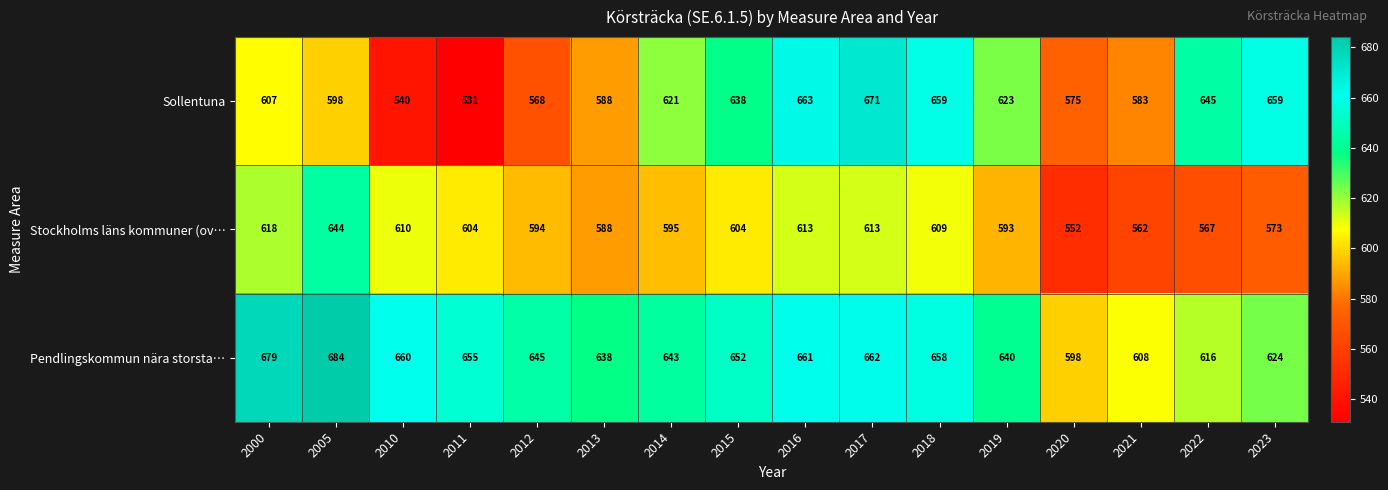

What is the difference between the highest and lowest values at 2018?

50